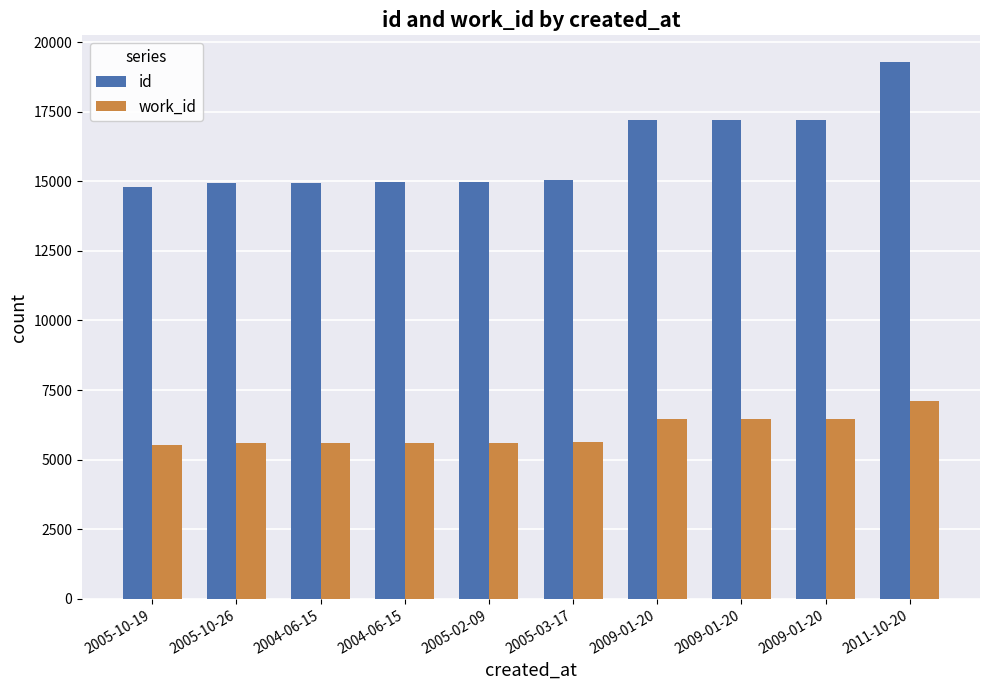

What value does the work_id series have at 2005-10-19, to the nearest 100?

5500